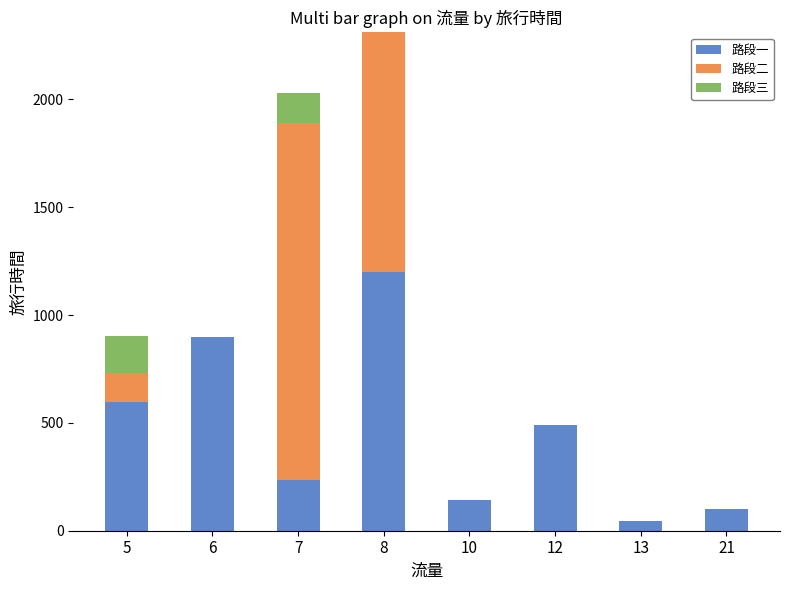

At which category is the sum across all series the highest?

8